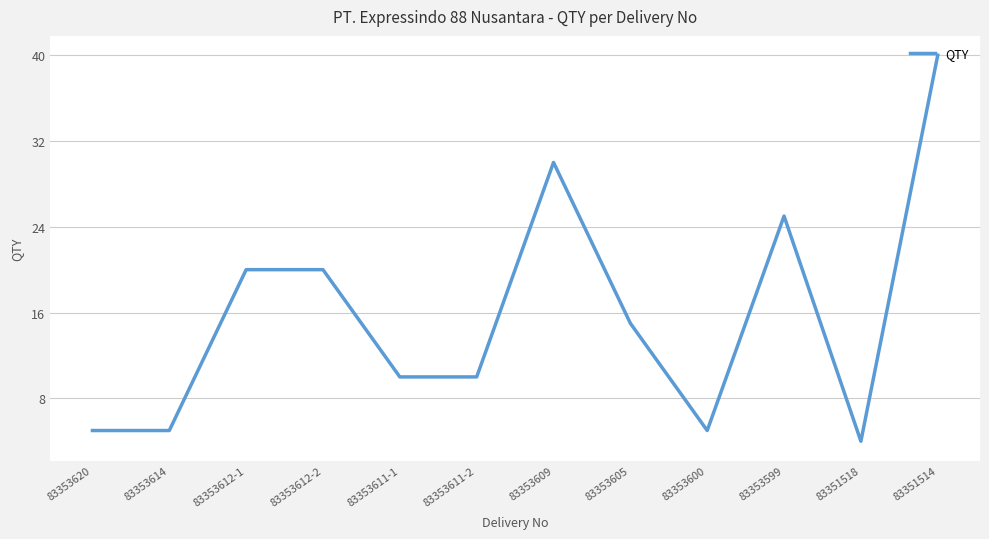

What is the average value?

16